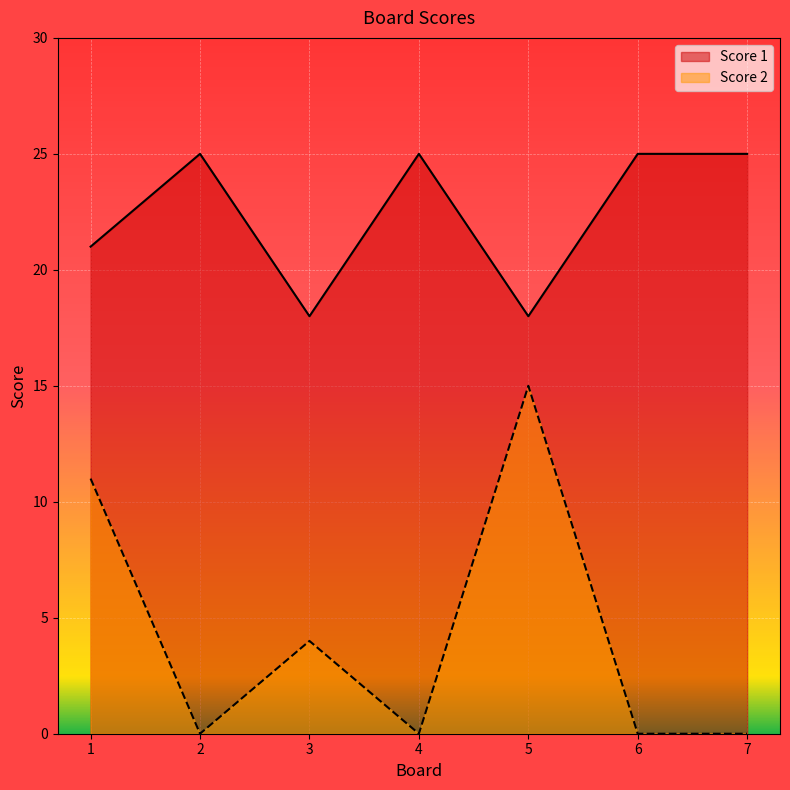

True or false: Score 2 and Score 1 intersect in this chart.

False